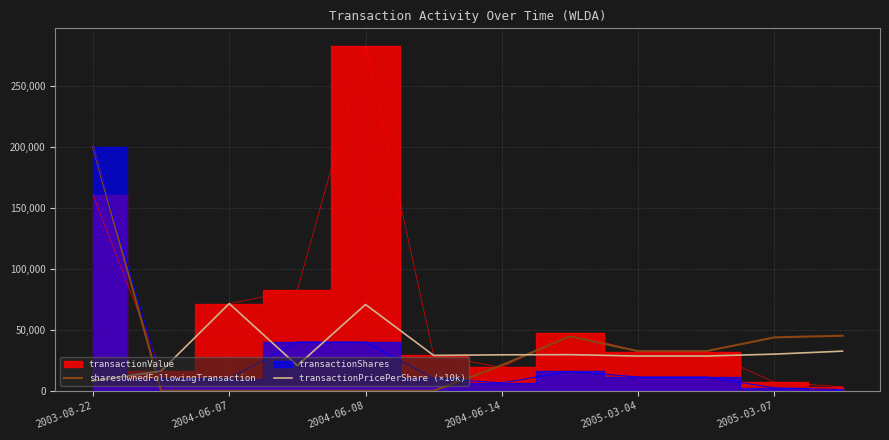

How many data points in sharesOwnedFollowingTransaction are less than 32500?

6